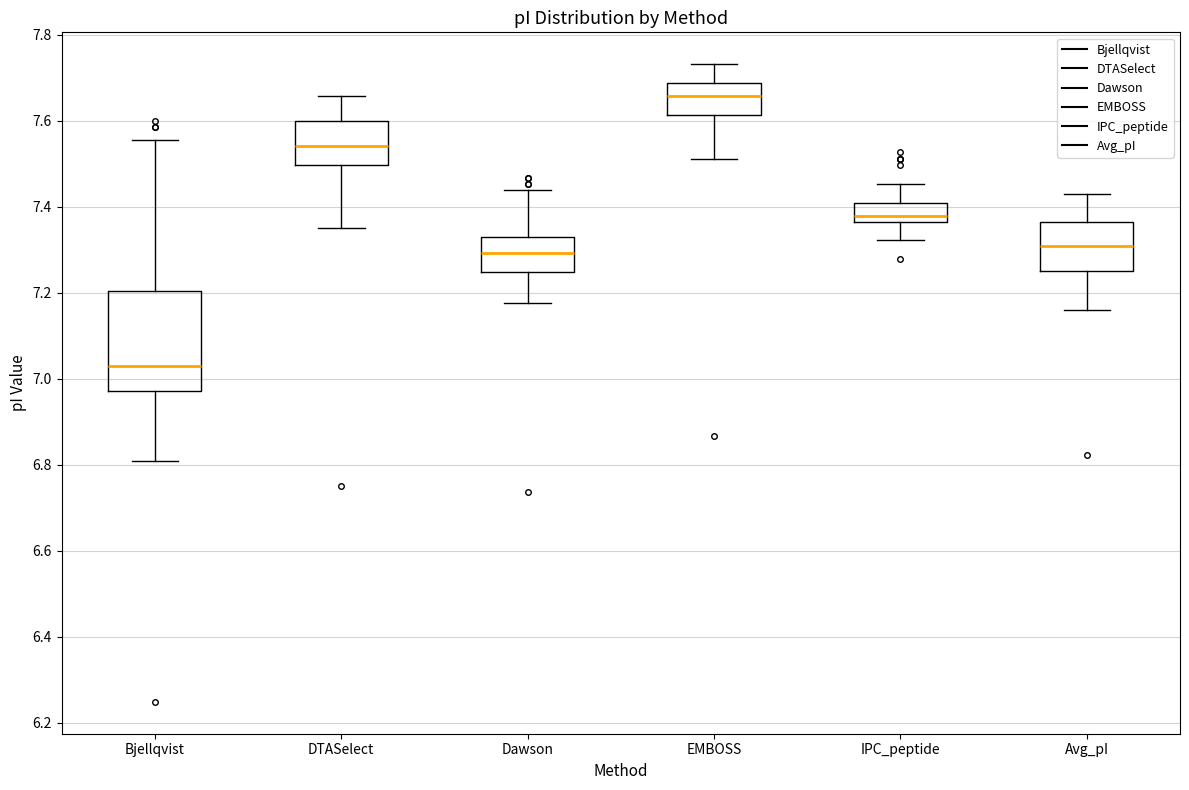

Reading left to right, read every box against the y-axis: the position of its median line, the range the box covers, and the ends of its whiskers. The values are not printed on the chart, so give them approximately, as read against the axis.

Bjellqvist: median 7.02, box 6.98 to 7.20, whiskers 6.82 to 7.56
DTASelect: median 7.54, box 7.50 to 7.60, whiskers 7.36 to 7.66
Dawson: median 7.30, box 7.24 to 7.32, whiskers 7.18 to 7.44
EMBOSS: median 7.66, box 7.62 to 7.68, whiskers 7.52 to 7.74
IPC_peptide: median 7.38, box 7.36 to 7.42, whiskers 7.32 to 7.46
Avg_pI: median 7.32, box 7.26 to 7.36, whiskers 7.16 to 7.42